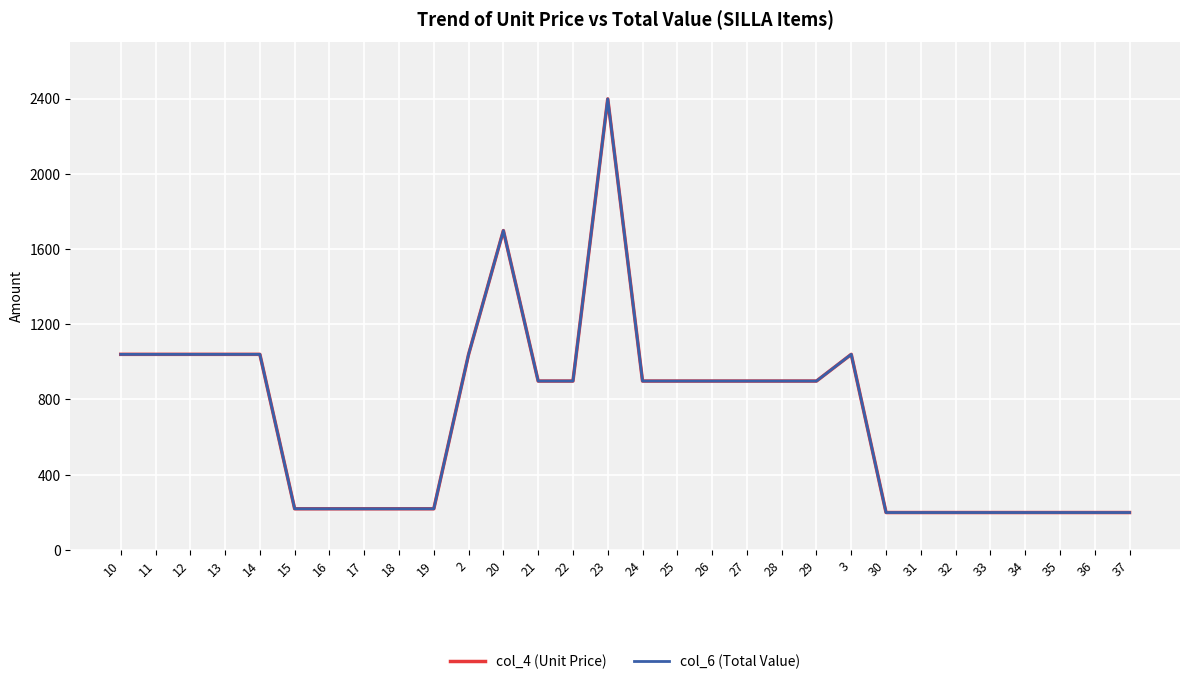

Is this an area chart (filled region under the line)?

No